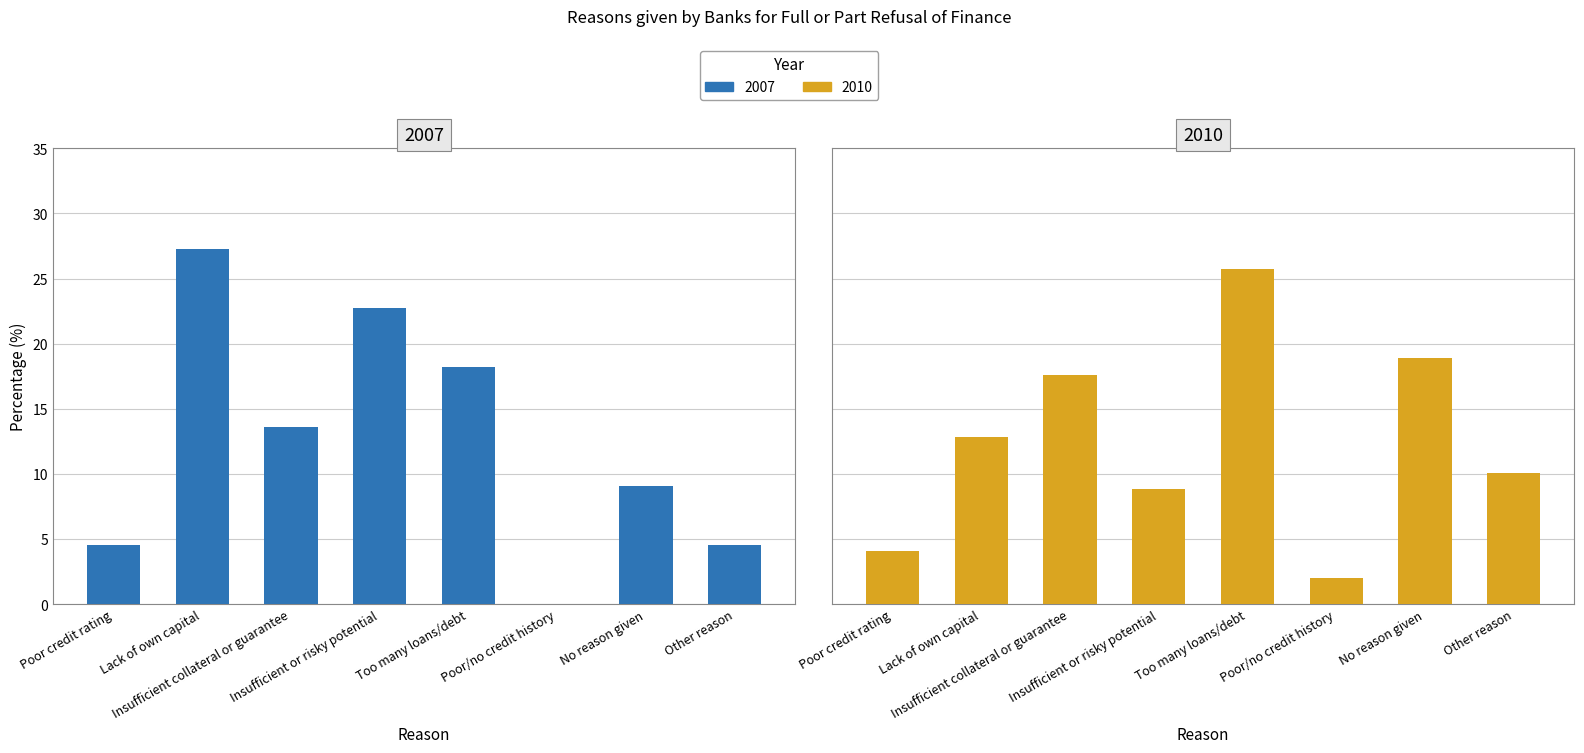

Rank the series at No reason given from lowest to highest value.

2007, 2010